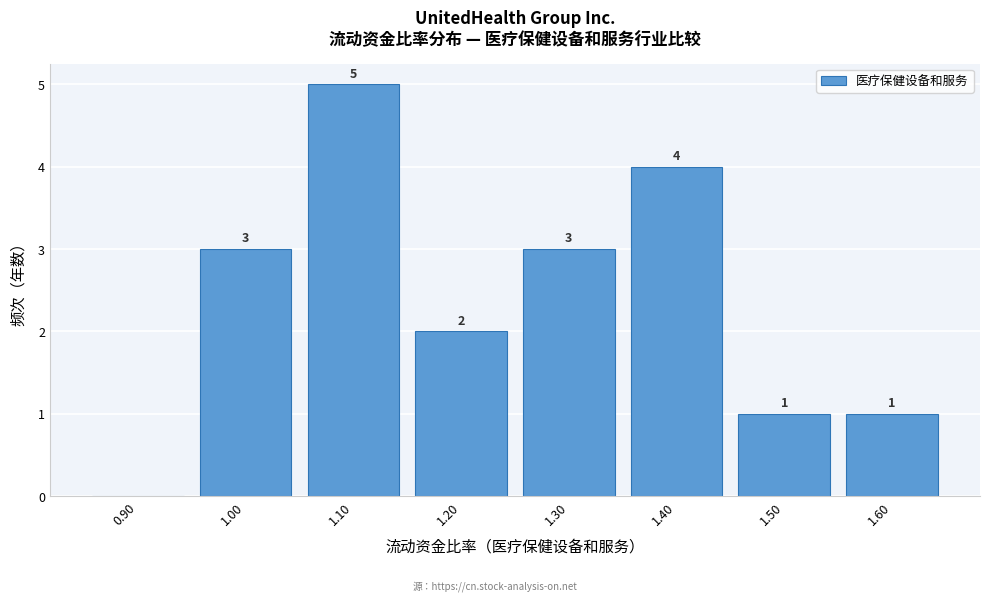

Reading left to right, list all the values displayed in this chart.

0.90=0	1.00=3	1.10=5	1.20=2	1.30=3	1.40=4	1.50=1	1.60=1